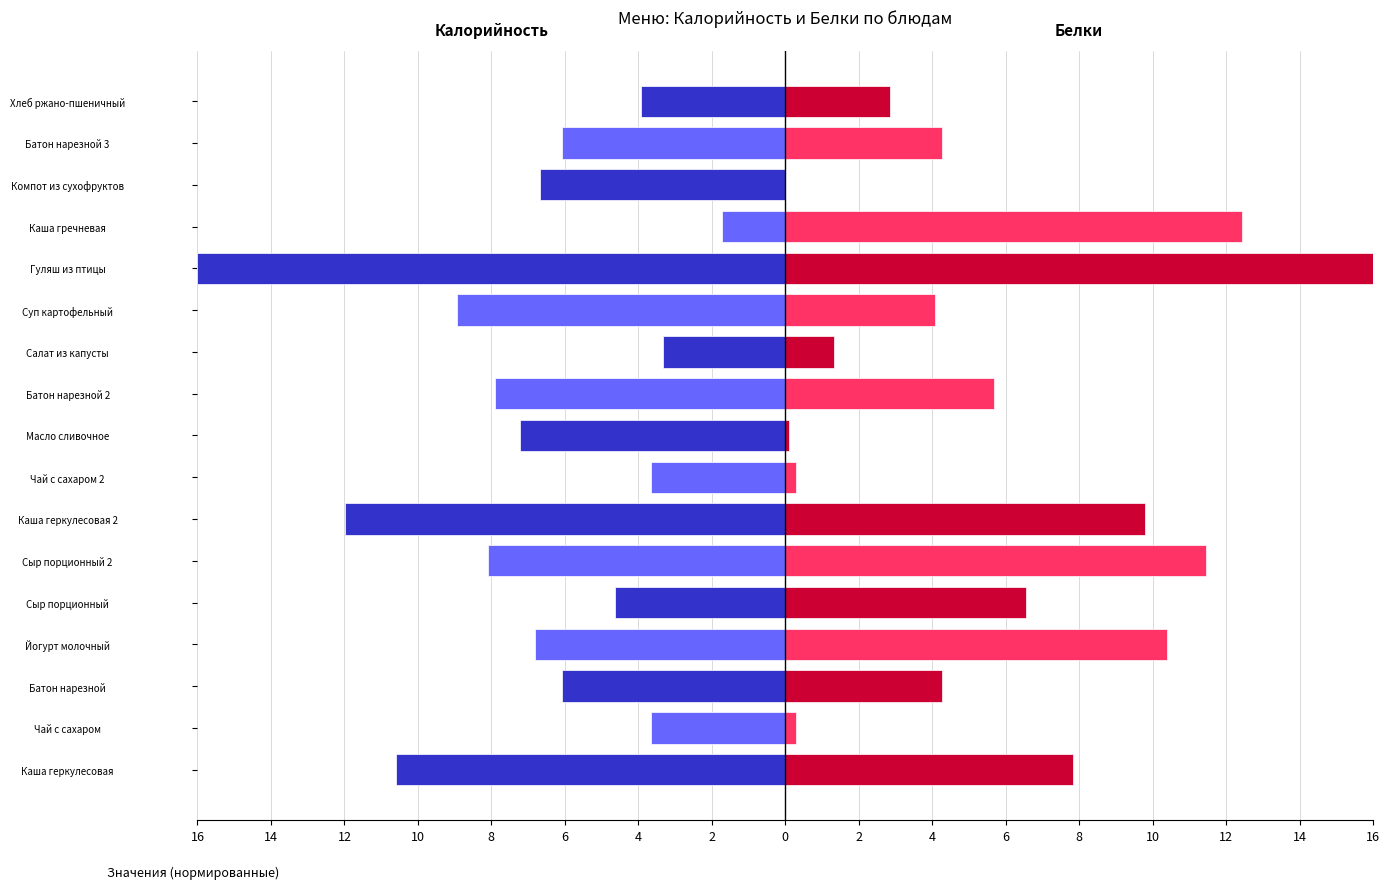

What is the smallest value displayed?

-16.0